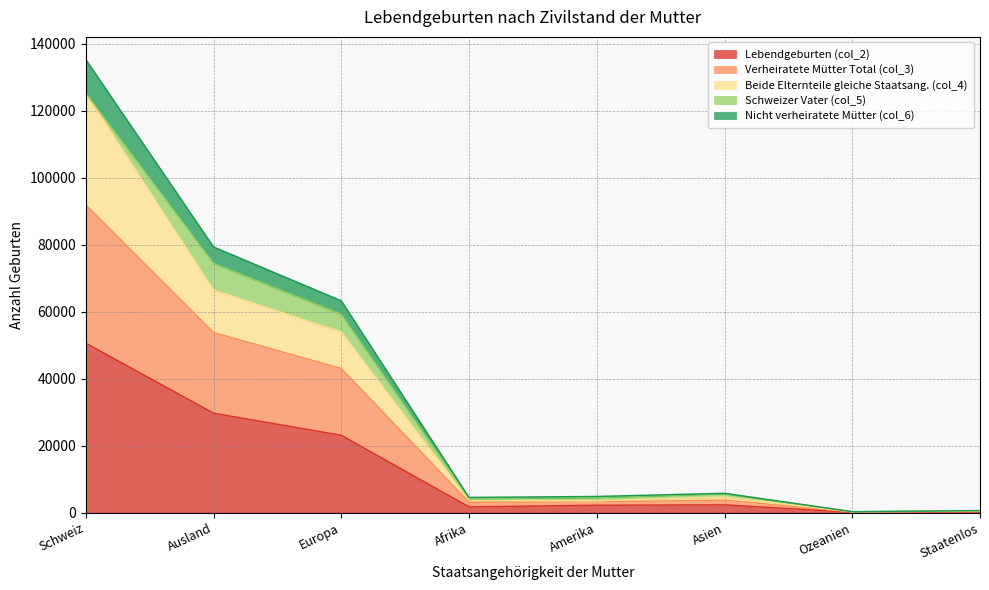

True or false: Lebendgeburten (col_2) has a value of 6361 at Ausland.

False